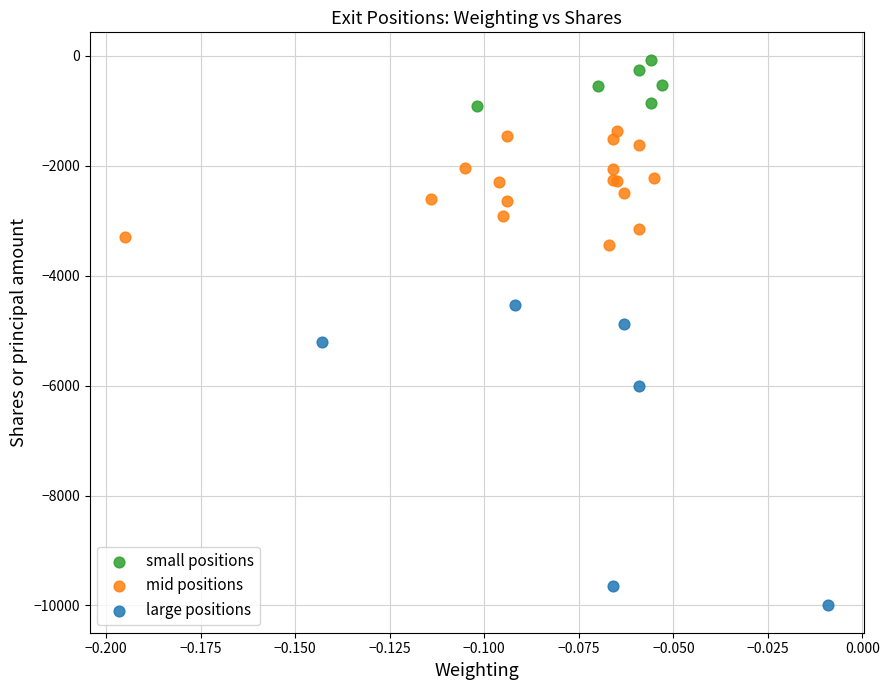

Which series contains the highest Y value?

small positions